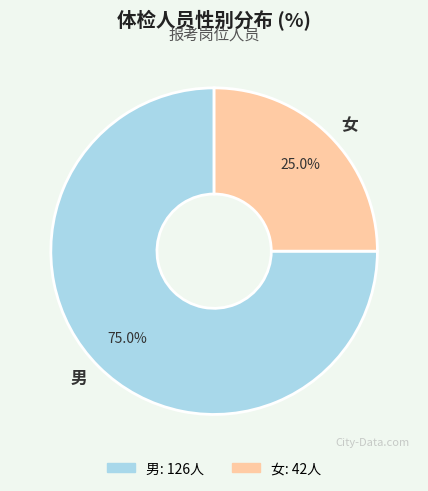

Between 男 and 女, which is larger?

男